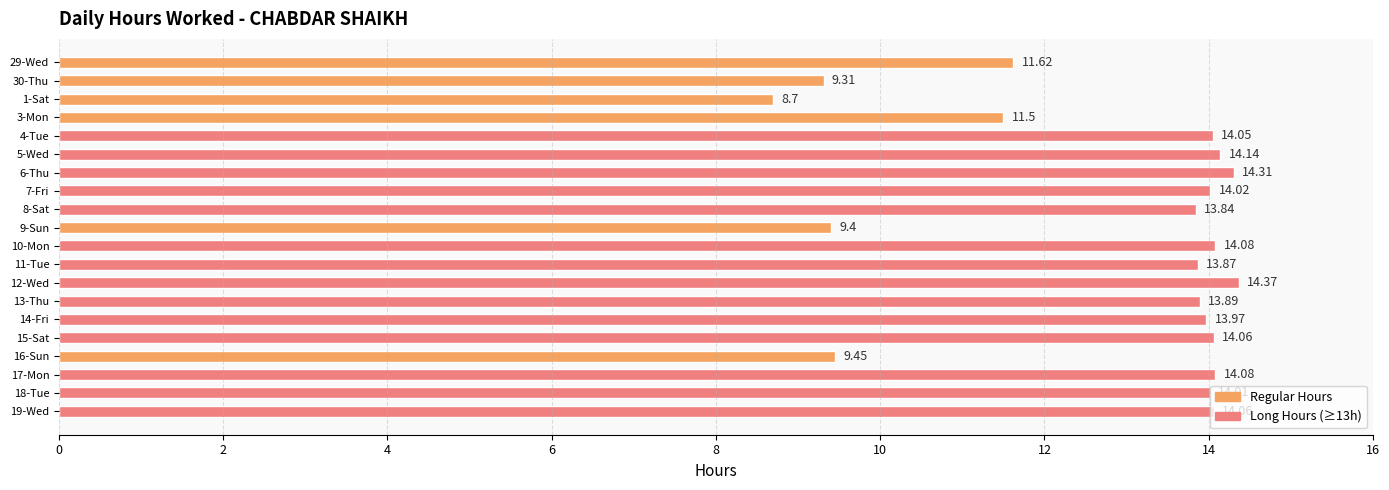

What is the sum of all values?

256.7